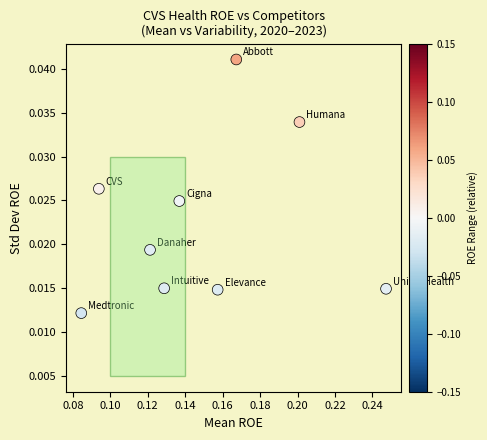

How many points are shown in the scatter plot?

9